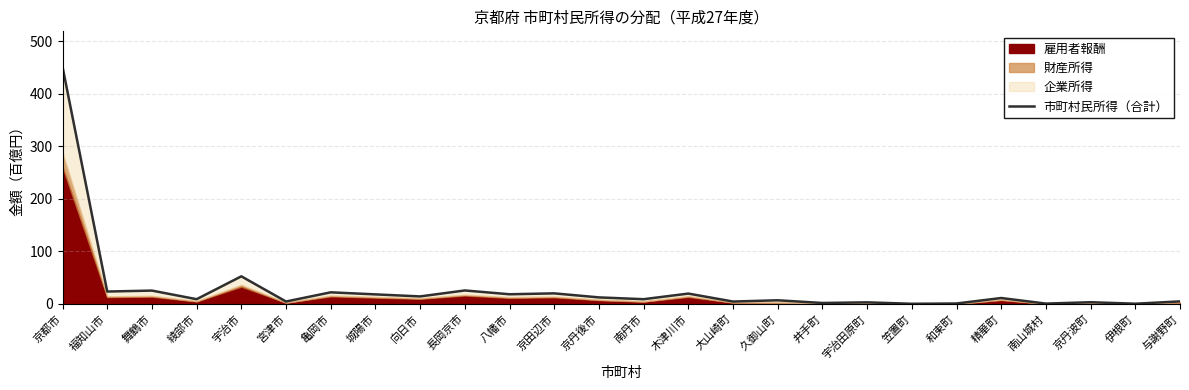

Does the chart display data point markers on the line(s)?

No